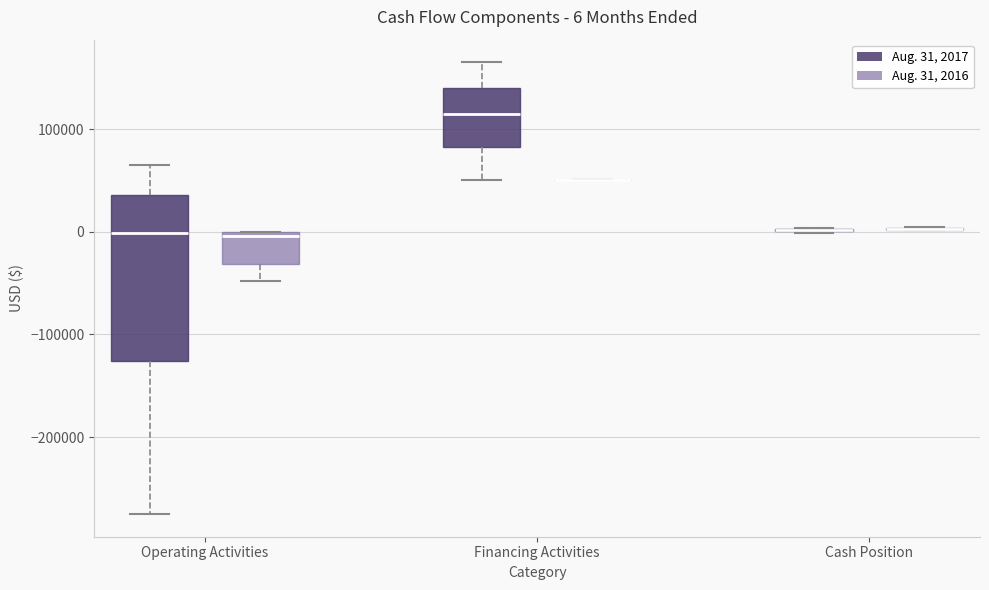

Comparing the boxes themselves (not the whiskers), which one is the tallest?

Operating Activities (Aug. 31, 2017)